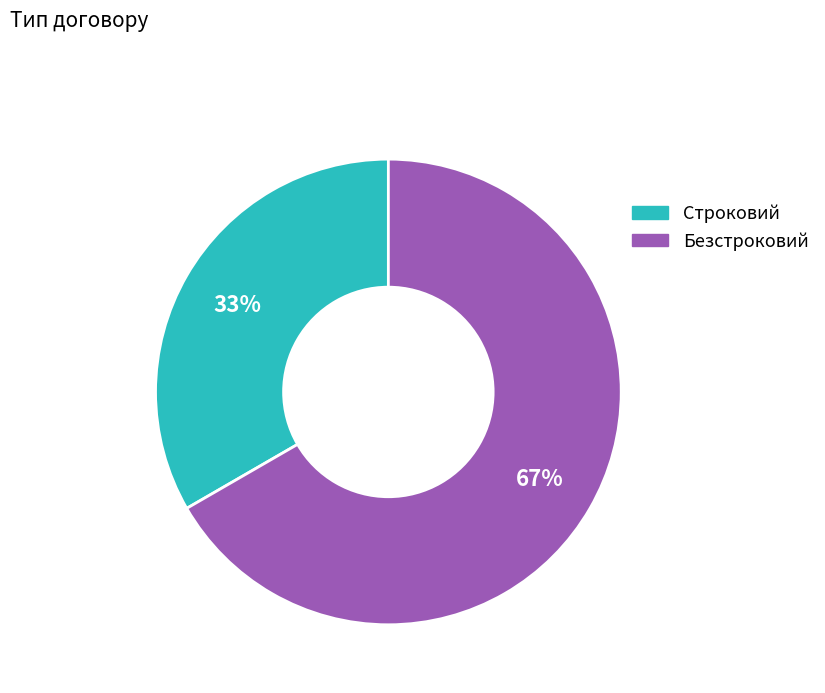

True or false: Строковий accounts for 33% of the total.

True